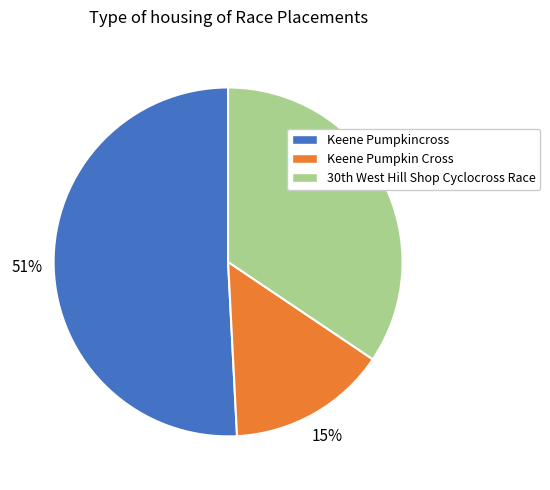

How many slices are in this pie chart?

3